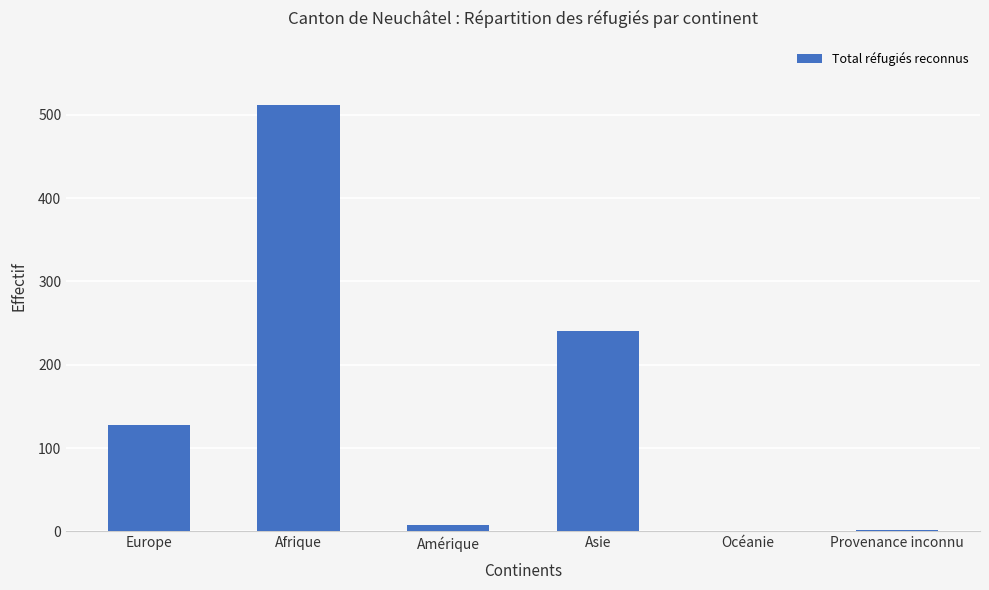

Are the bars horizontal?

No